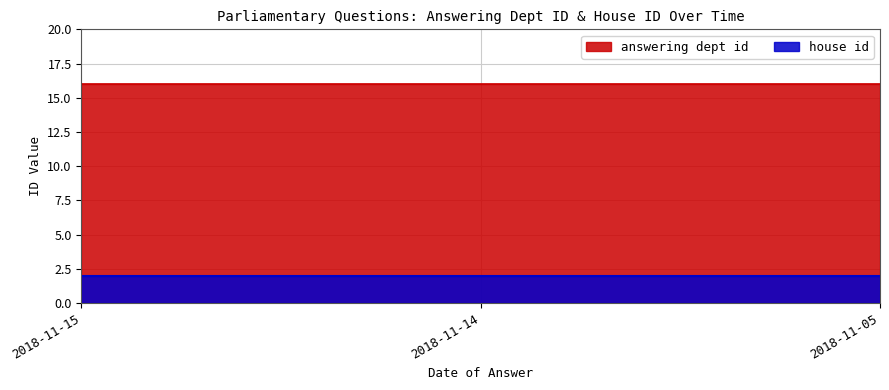

Reading left to right, what are all the values shown in this chart?

answering dept id: 2018-11-15=16	2018-11-15=16	2018-11-15=16	2018-11-15=16	2018-11-14=16	2018-11-05=16	2018-11-05=16	2018-11-05=16	2018-11-05=16	2018-11-05=16
house id: 2018-11-15=2	2018-11-15=2	2018-11-15=2	2018-11-15=2	2018-11-14=2	2018-11-05=2	2018-11-05=2	2018-11-05=2	2018-11-05=2	2018-11-05=2